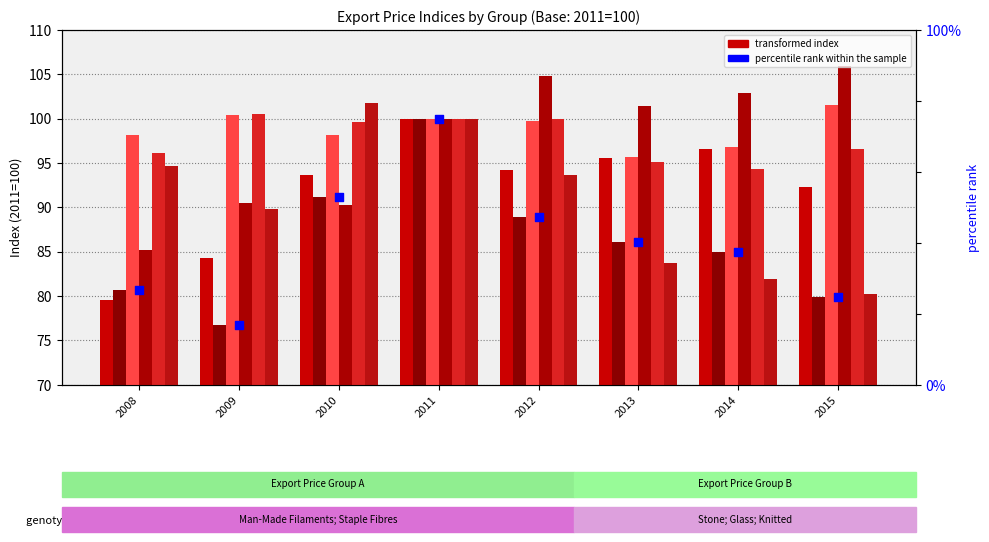

Which series contains the highest Y value?

Knitted or Crocheted